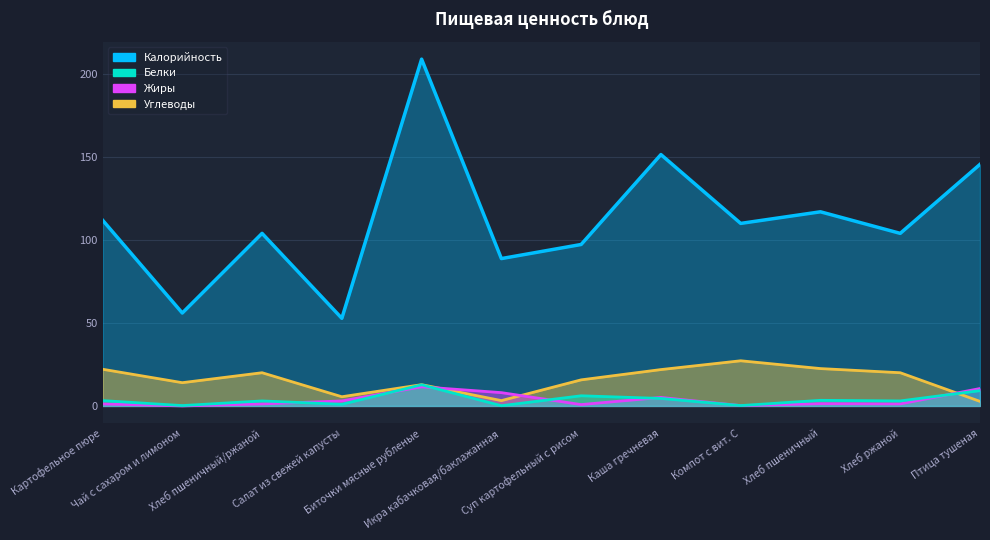

How many interior local valleys does the Белки series have?

5